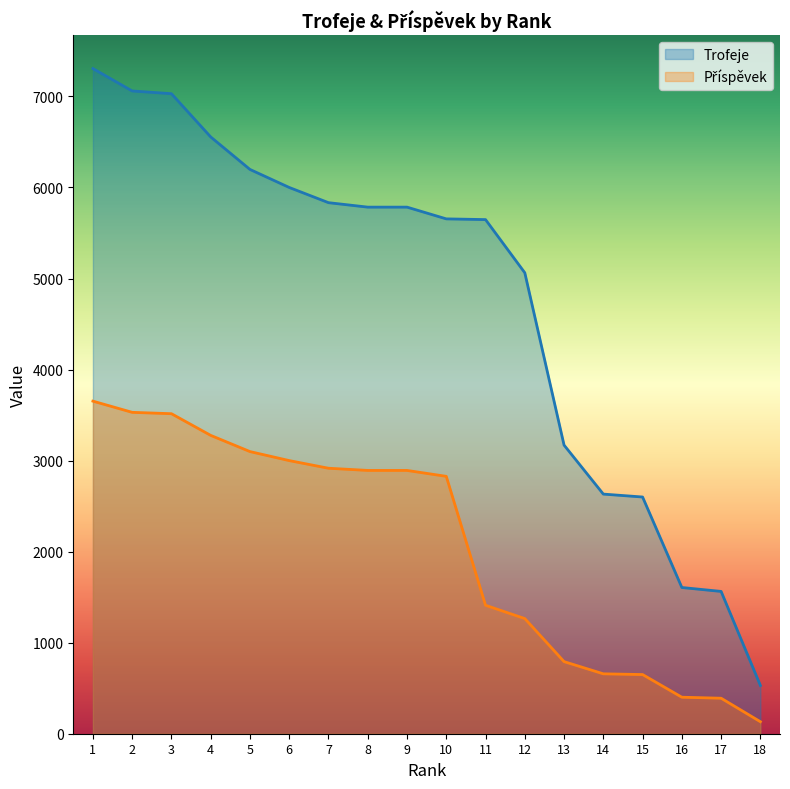

Where is Trofeje nearest to the value 3918?

13